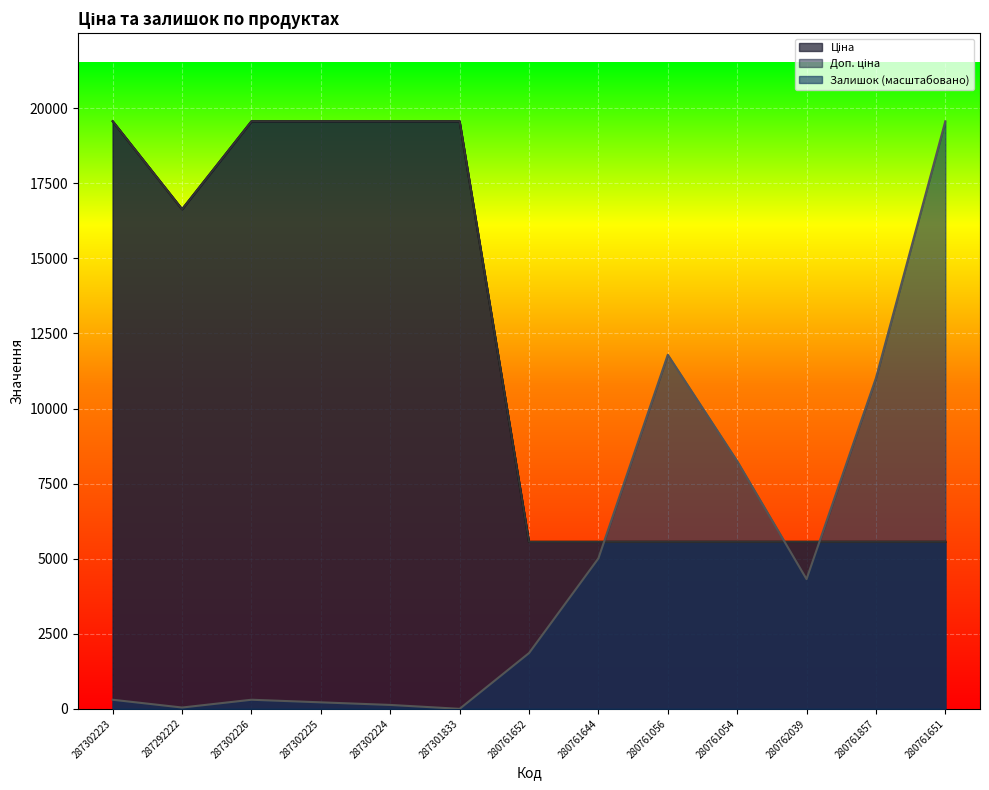

Rank the series by their maximum value, from highest to lowest.

Ціна, Доп. ціна, Залишок